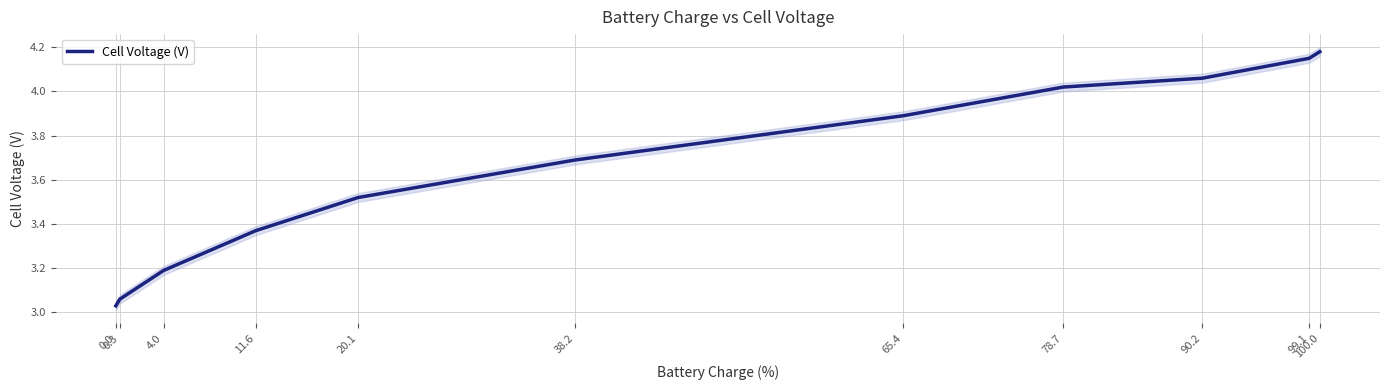

What is the change in value from 11.6 to 20.1?

+0.2